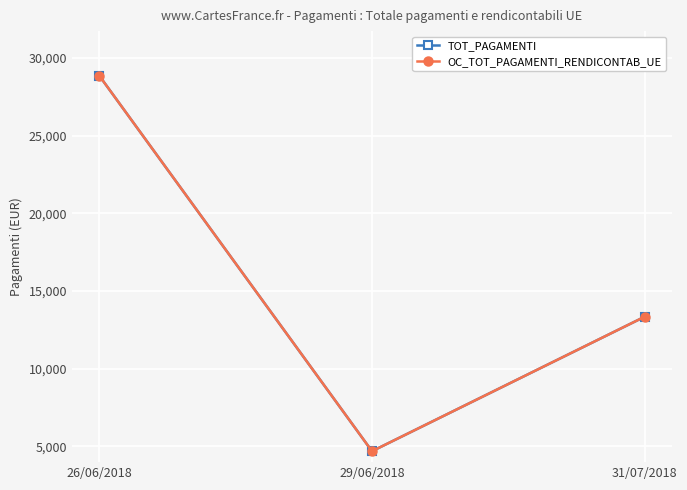

What is the difference between the maximum and minimum values in the TOT_PAGAMENTI series?

24160.2